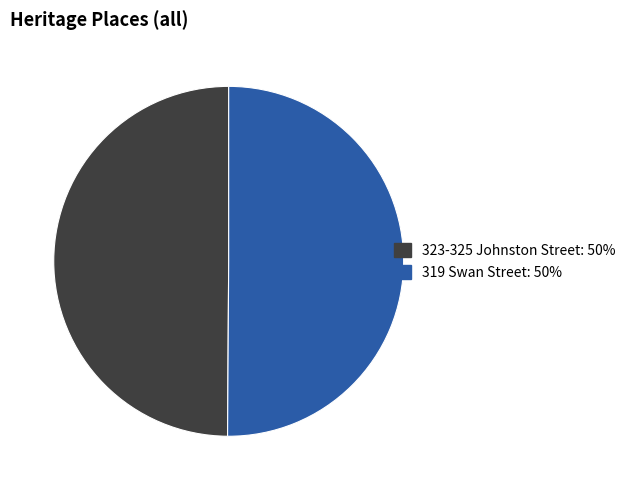

What is the ratio of the value at 323-325 Johnston Street to the value at 319 Swan Street?

1.0